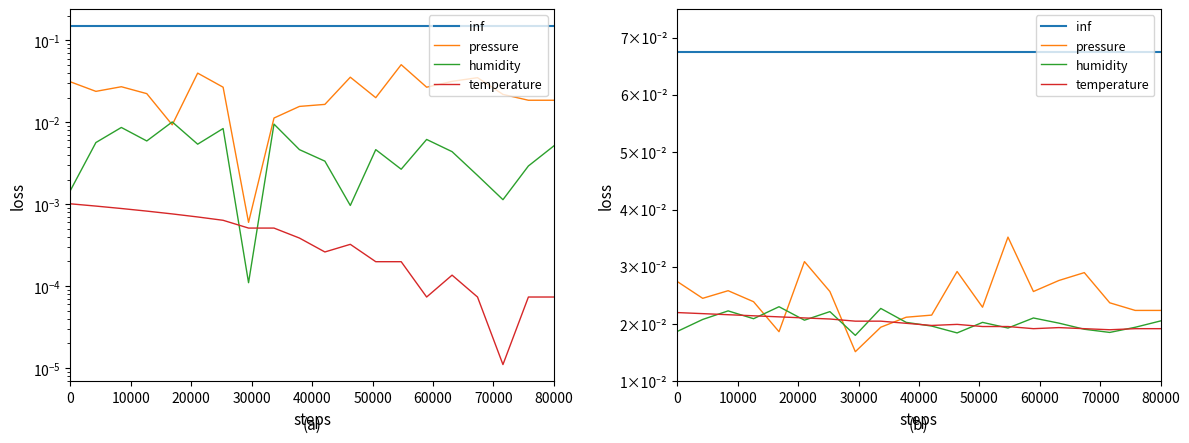

Is it true that temperature equals 0.0 at 80000?

False